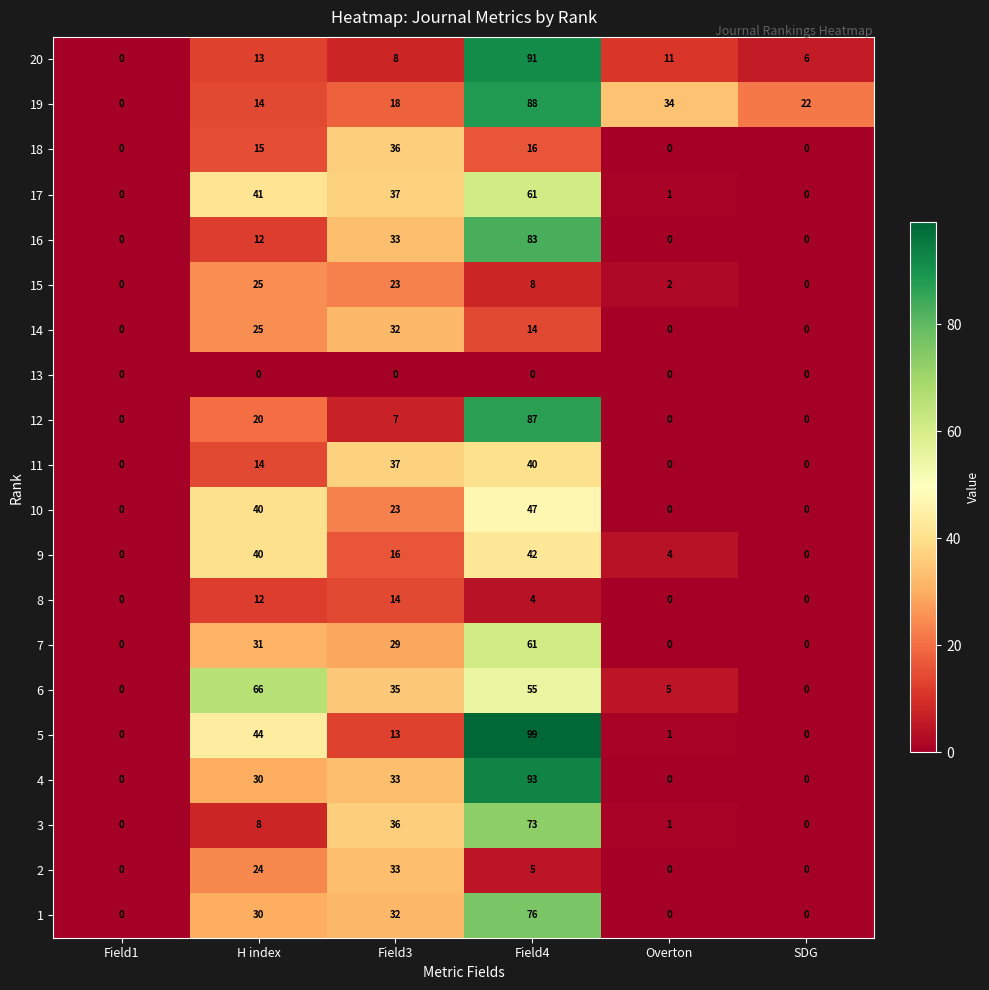

At which label does 8 reach its peak?

Field3